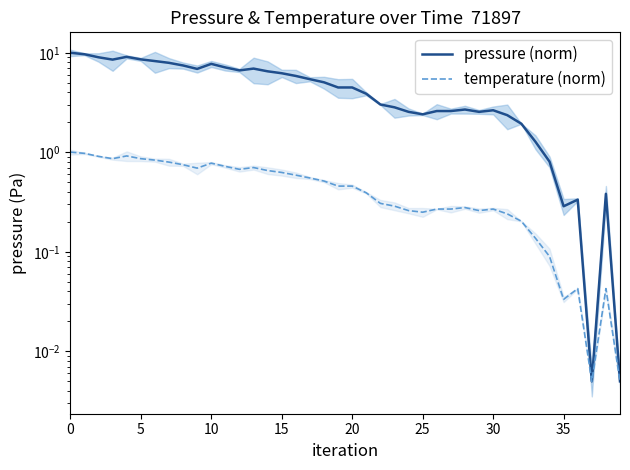

List the series in order of their peak value, highest first.

pressure (norm), temperature (norm)